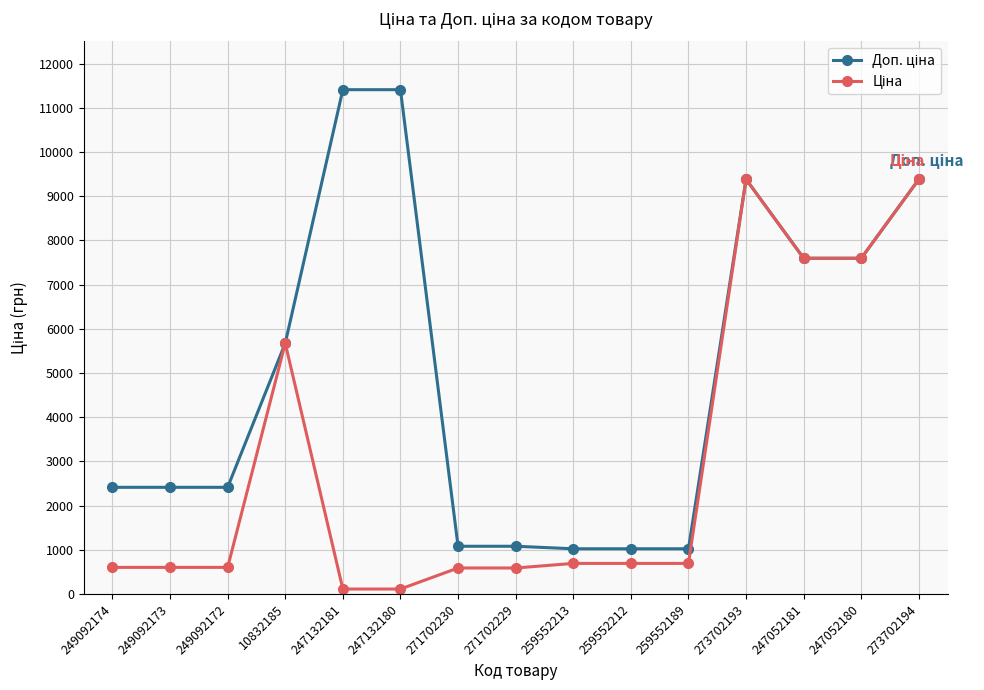

What position from the right is 259552212?

6